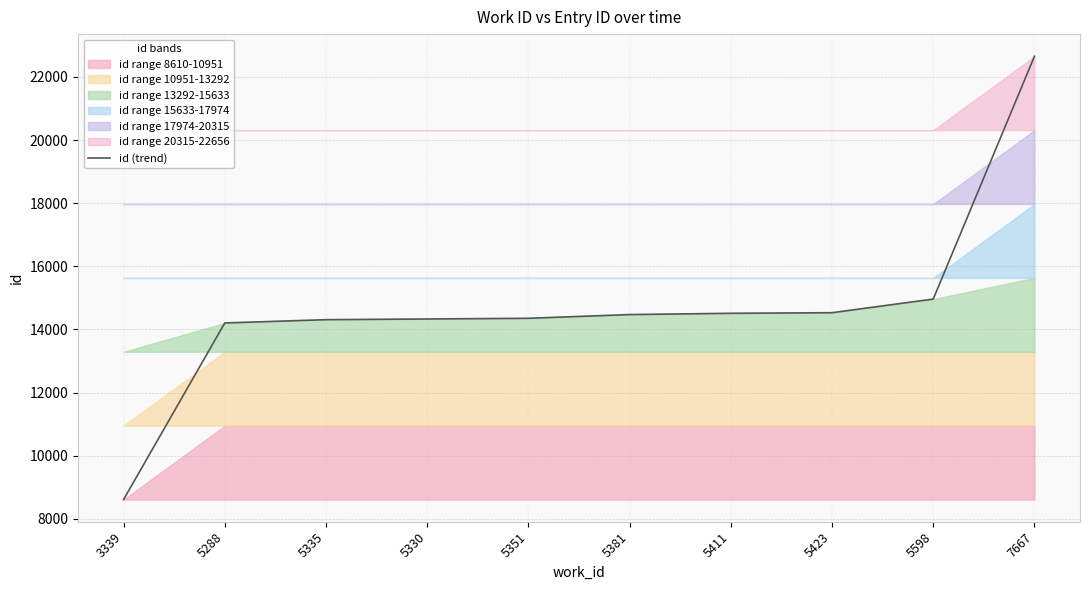

Which category has the highest value across all series?

7667